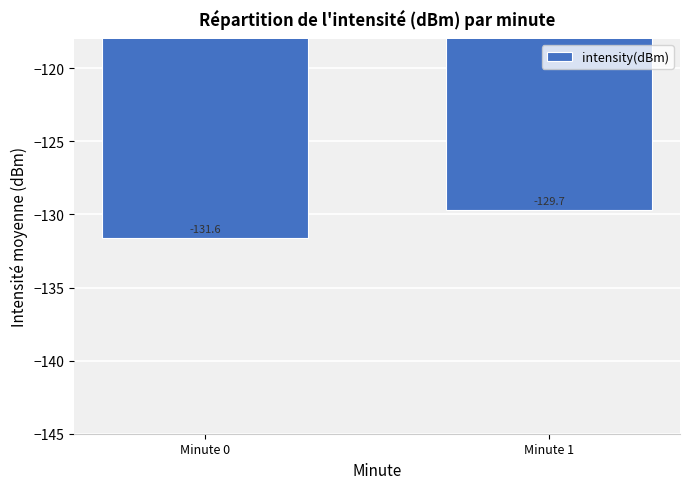

Which has a higher value, Minute 1 or Minute 0?

Minute 1